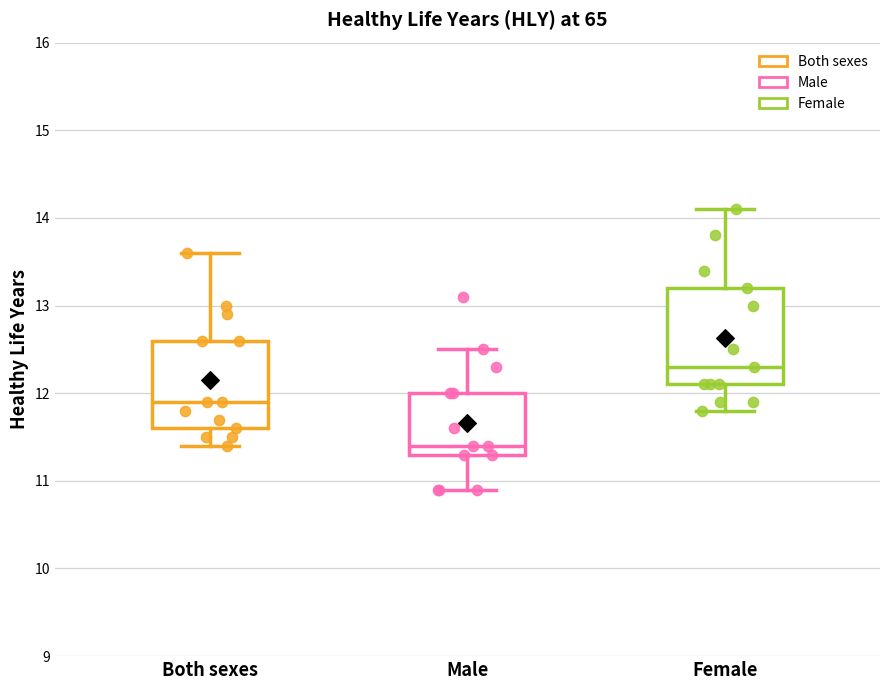

Which box has the lowest median line?

Male